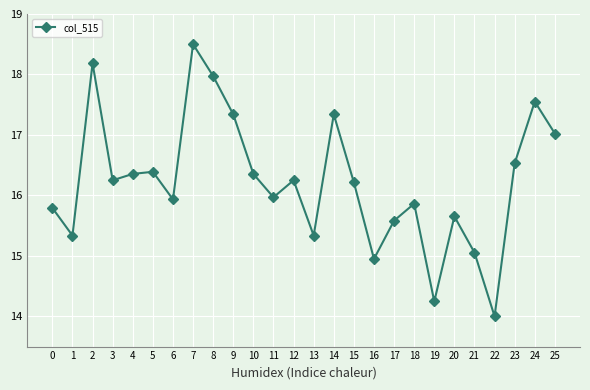

True or false: there are more than 2 points higher than both neighbors.

True